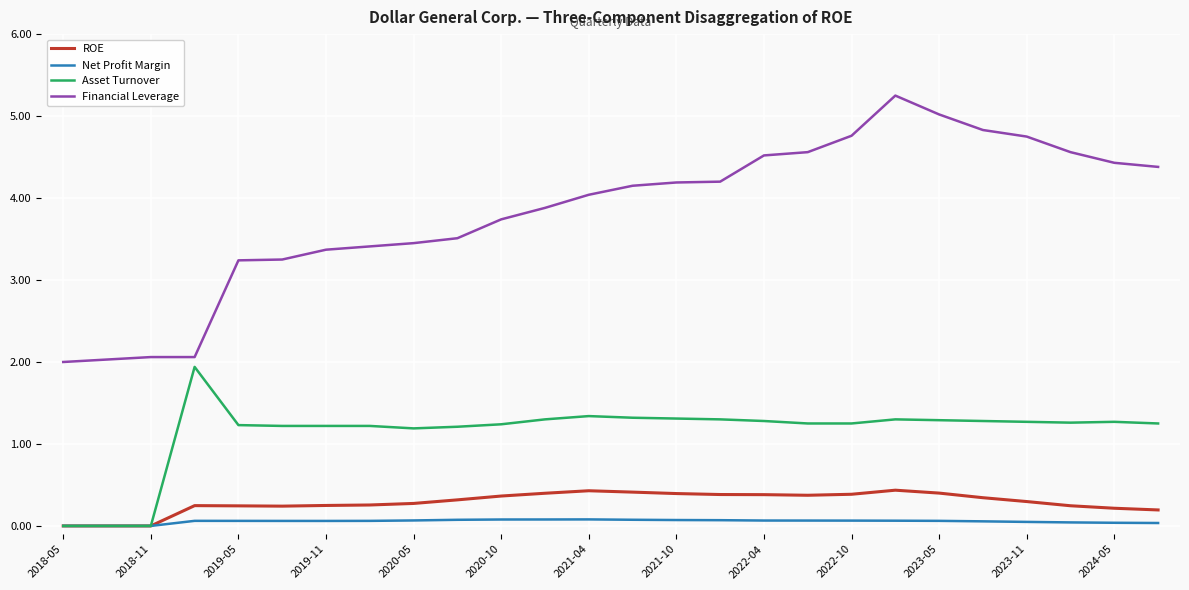

True or false: Financial Leverage and ROE cross at least once.

False